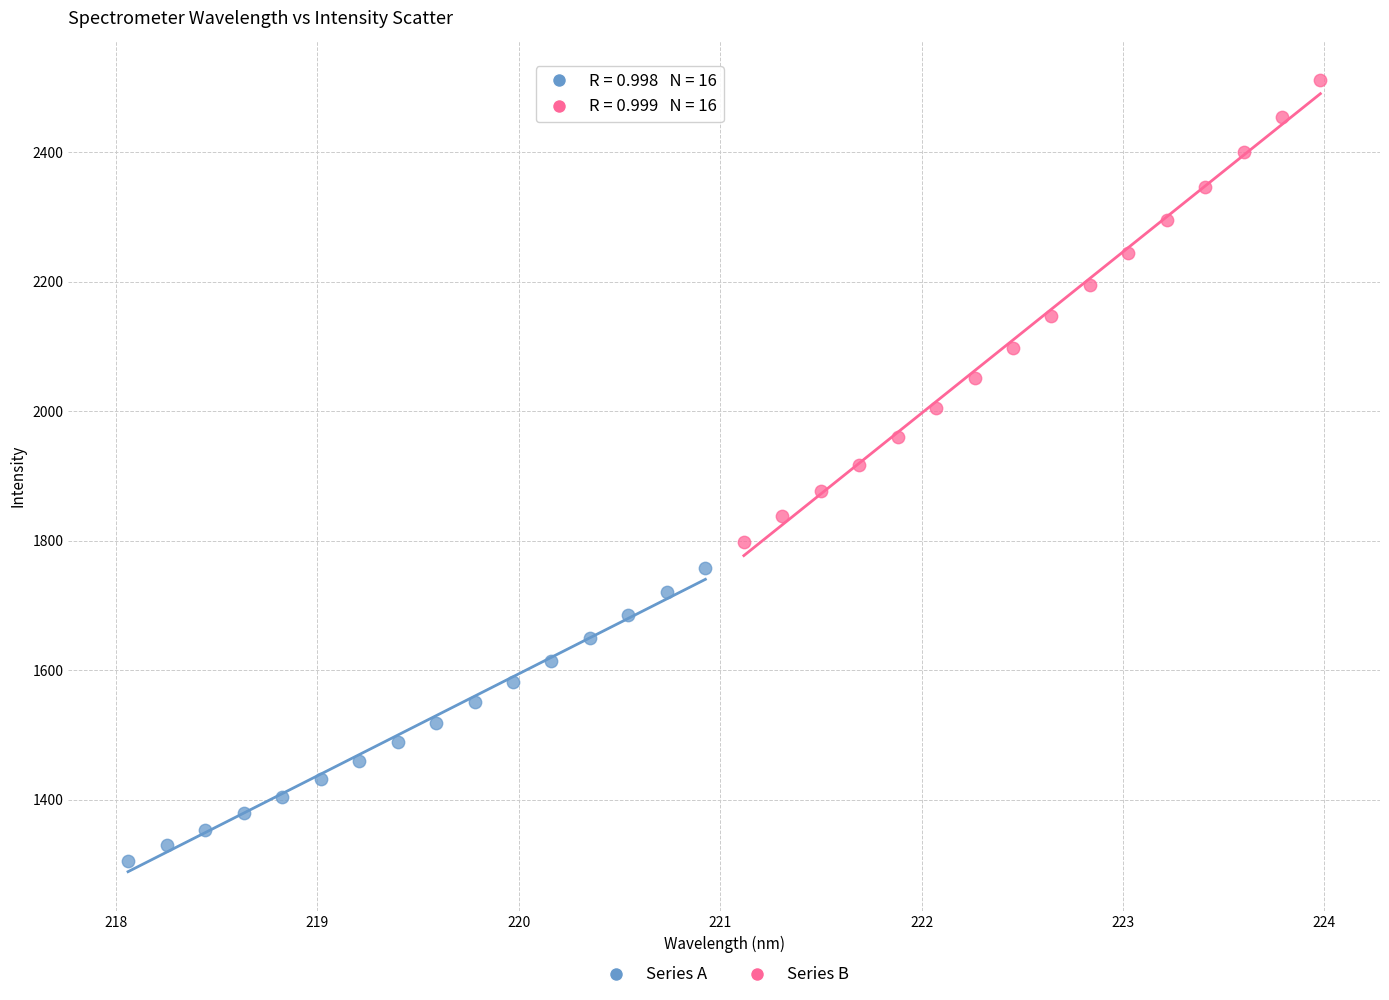

Which series contains the highest Y value?

Series B